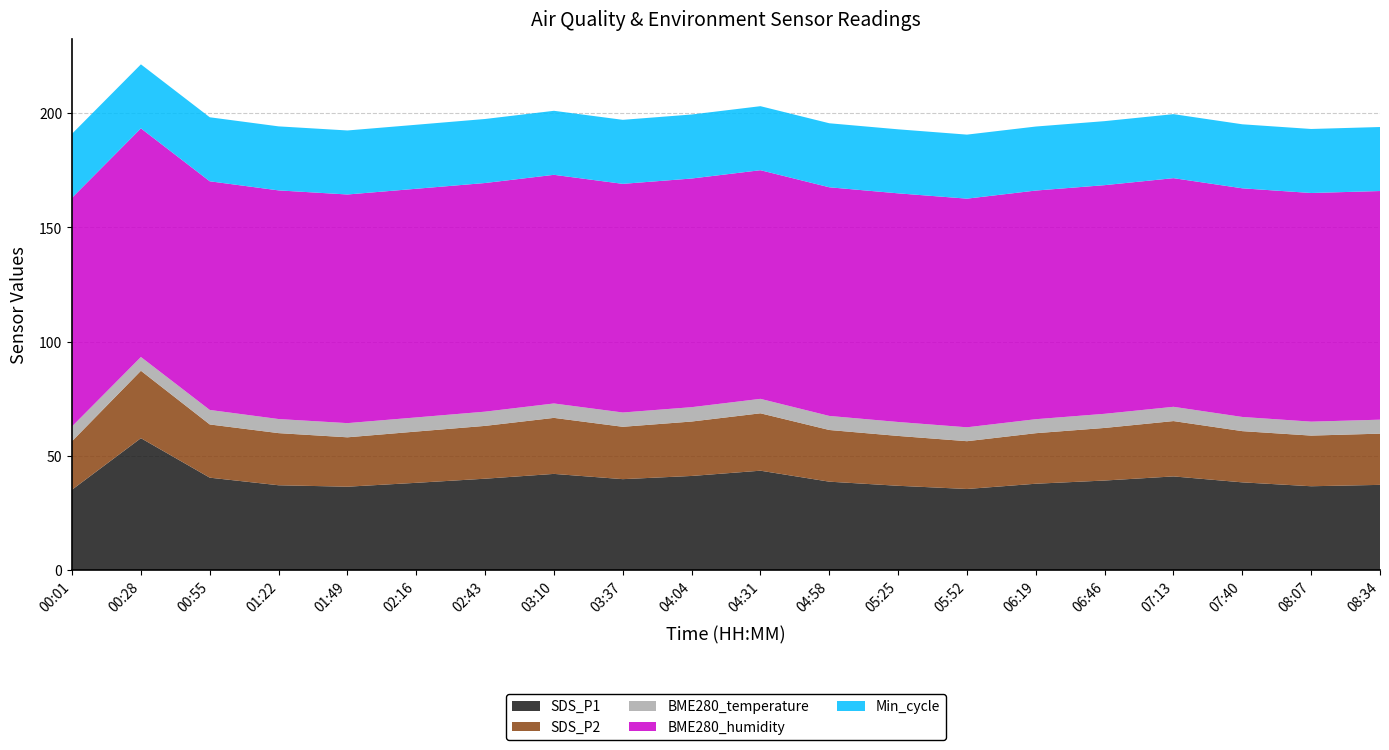

Reading left to right, what are all the values shown in this chart?

SDS_P1: 35.2	57.7	40.5	37.1	36.5	38.2	40.0	42.1	39.8	41.2	43.5	38.7	36.9	35.5	37.8	39.2	41.0	38.4	36.7	37.3
SDS_P2: 21.2	29.5	23.3	22.8	21.6	22.4	23.1	24.5	22.9	23.8	25.1	22.6	21.8	20.9	22.1	23.0	24.2	22.4	22.1	22.4
BME280_temperature: 6.5	6.0	6.3	6.2	6.2	6.2	6.2	6.3	6.2	6.3	6.3	6.2	6.1	6.1	6.1	6.2	6.2	6.2	6.1	6.1
BME280_humidity: 100.0	100.0	100.0	100.0	100.0	100.0	100.0	100.0	100.0	100.0	100.0	100.0	100.0	100.0	100.0	100.0	100.0	100.0	100.0	100.0
Min_cycle: 28.0	28.0	28.0	28.0	28.0	28.0	28.0	28.0	28.0	28.0	28.0	28.0	28.0	28.0	28.0	28.0	28.0	28.0	28.0	28.0